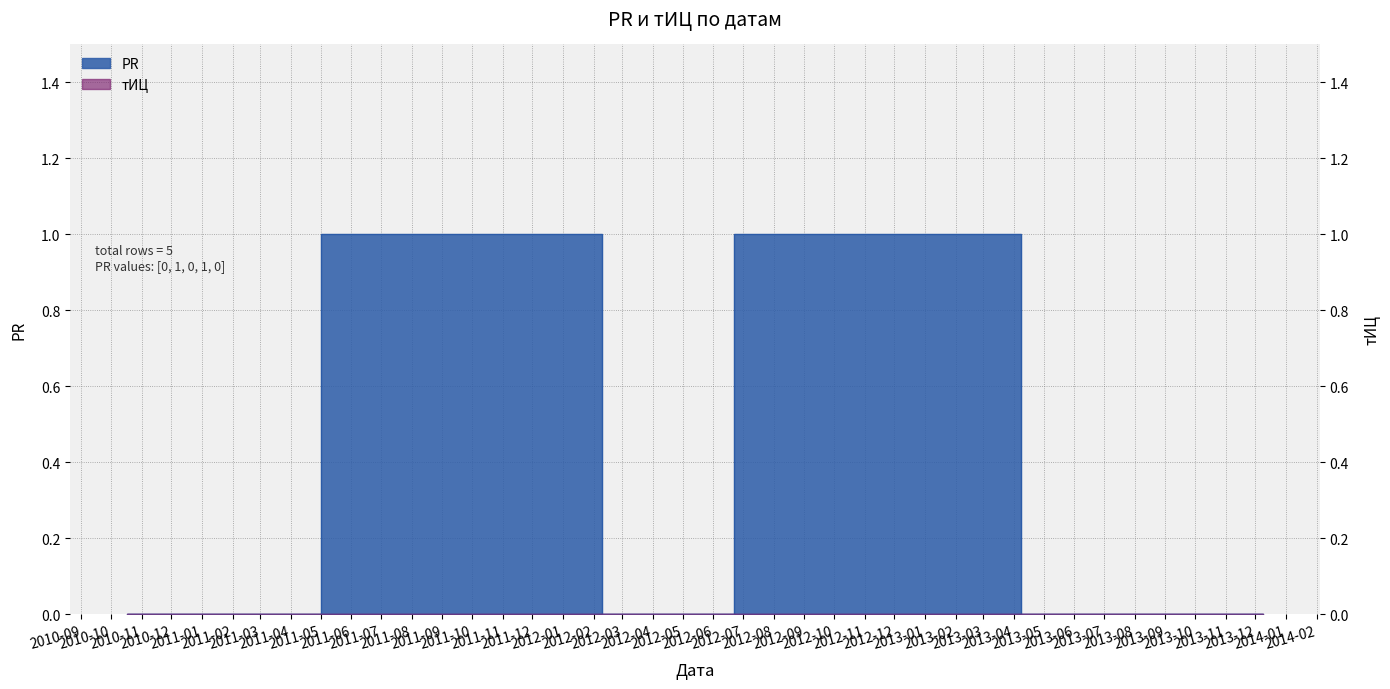

How many values are above zero?

2